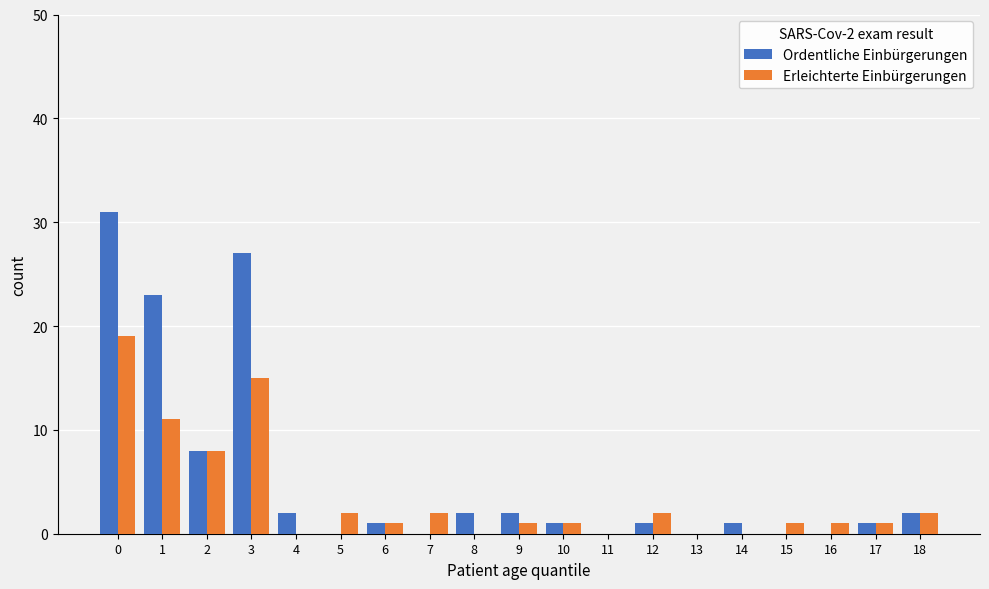

What are all the series names shown in the legend?

Ordentliche Einbürgerungen, Erleichterte Einbürgerungen